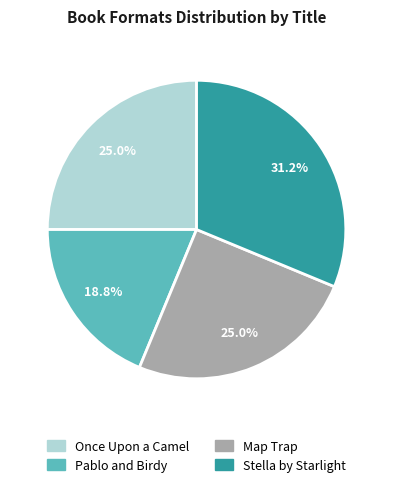

Is it true that Pablo and Birdy is 10% of the pie?

False